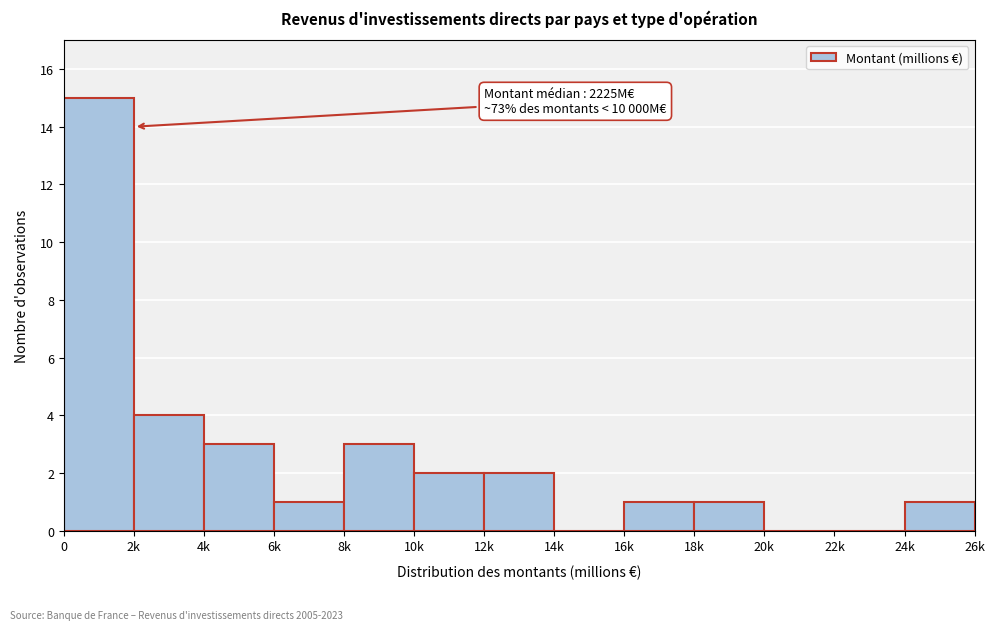

Reading right to left, extract all data points from this chart.

24k=1	22k=0	20k=0	18k=1	16k=1	14k=0	12k=2	10k=2	8k=3	6k=1	4k=3	2k=4	0=15